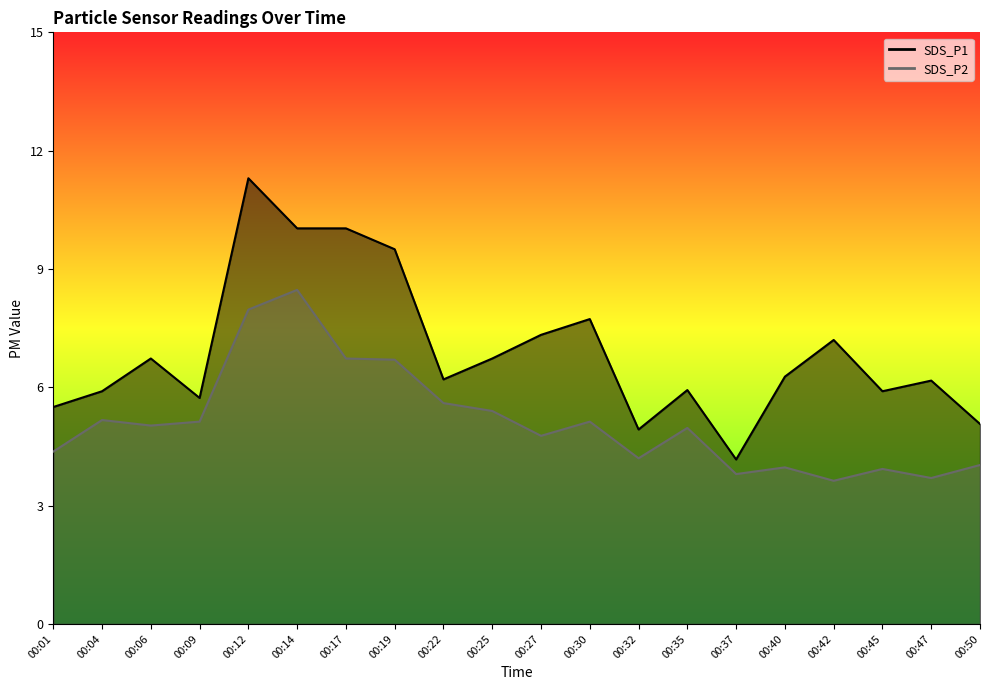

Where is SDS_P2 nearest to the value 6?

00:22